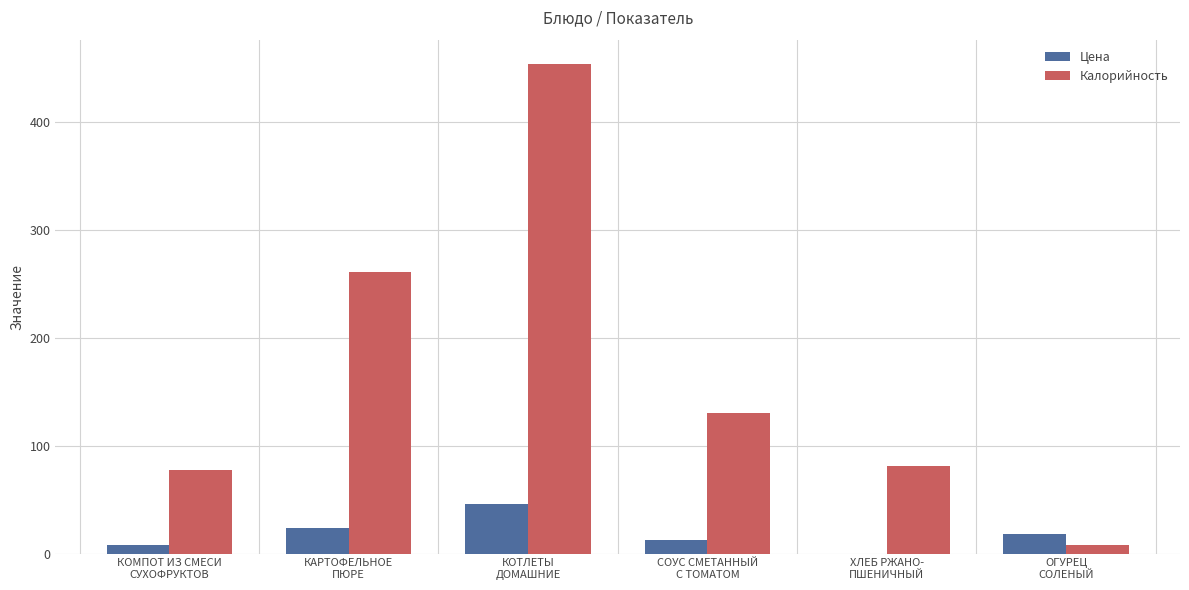

Is it true that Калорийность equals 81.6 at ХЛЕБ РЖАНО-
ПШЕНИЧНЫЙ?

True